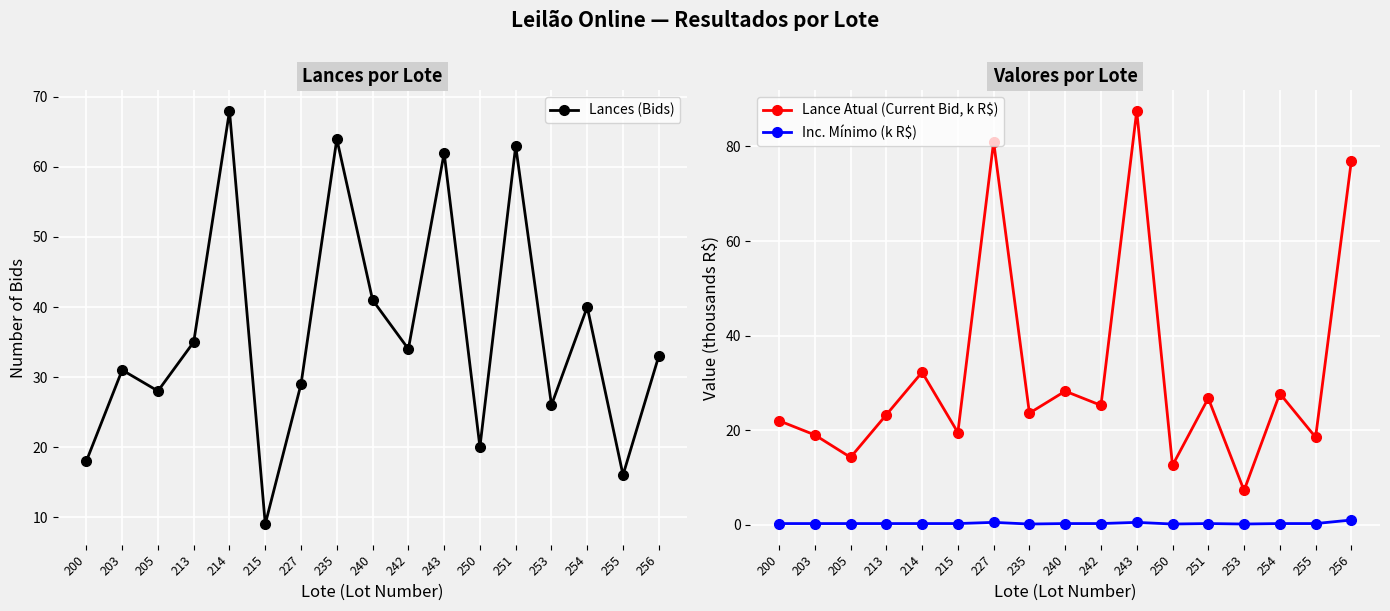

What are all the series names shown in the legend?

Lances (Bids), Lance Atual (Current Bid, k R$), Inc. Mínimo (k R$)